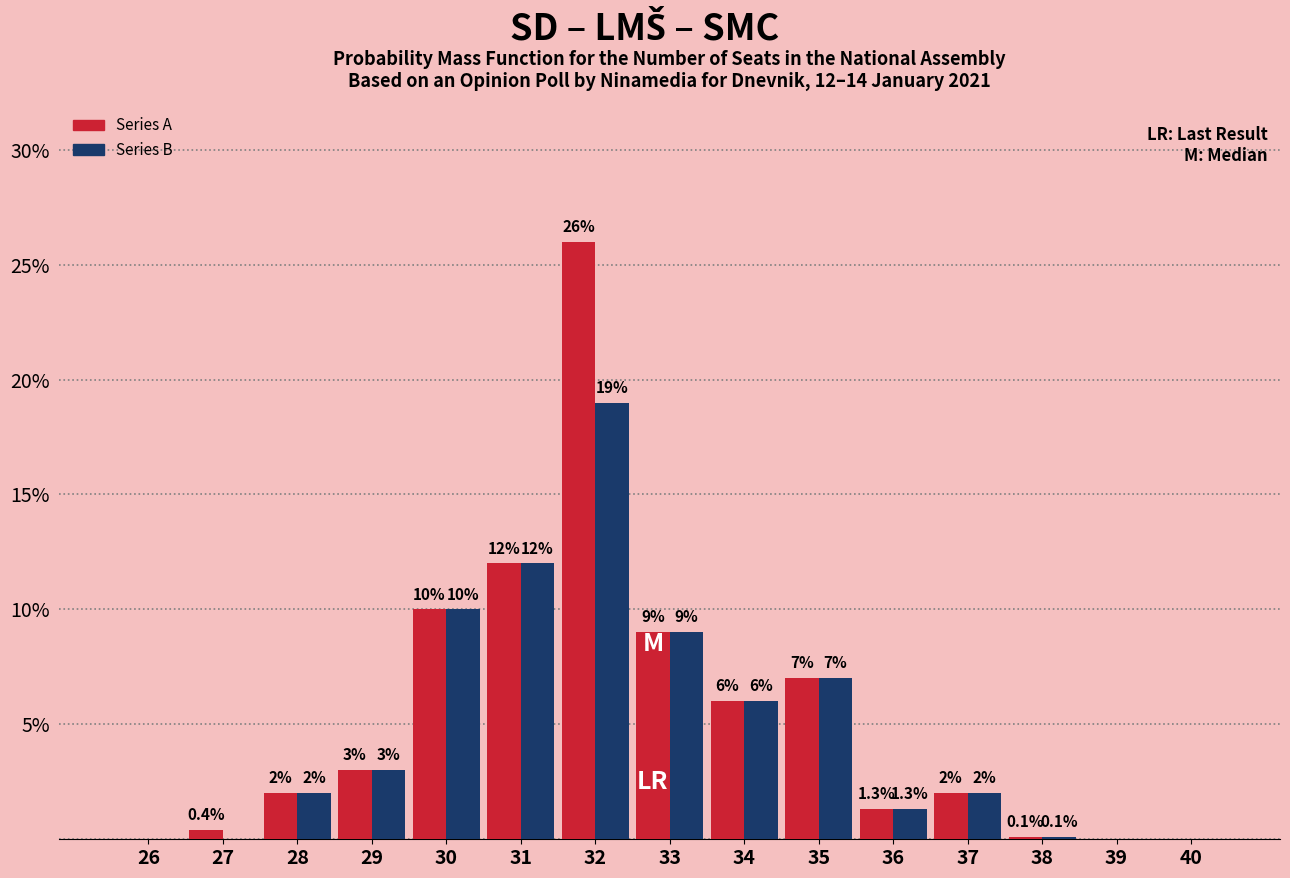

Reading left to right, transcribe all the data shown in this chart.

Series A: 26=0.0	27=0.4	28=2.0	29=3.0	30=10.0	31=12.0	32=26.0	33=9.0	34=6.0	35=7.0	36=1.3	37=2.0	38=0.1	39=0.0	40=0.0
Series B: 26=0.0	27=0.0	28=2.0	29=3.0	30=10.0	31=12.0	32=19.0	33=9.0	34=6.0	35=7.0	36=1.3	37=2.0	38=0.1	39=0.0	40=0.0